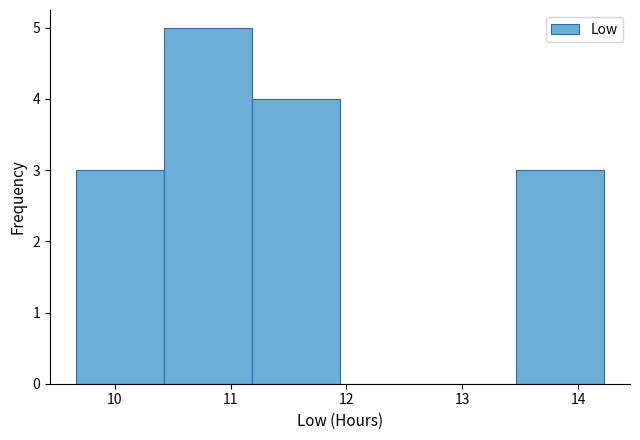

How tall is the bar that spans 9.7 to 10.4 on the x-axis? Neither the bar edges nor the heights are printed on the chart, so give them approximately, as read against the axes.

3